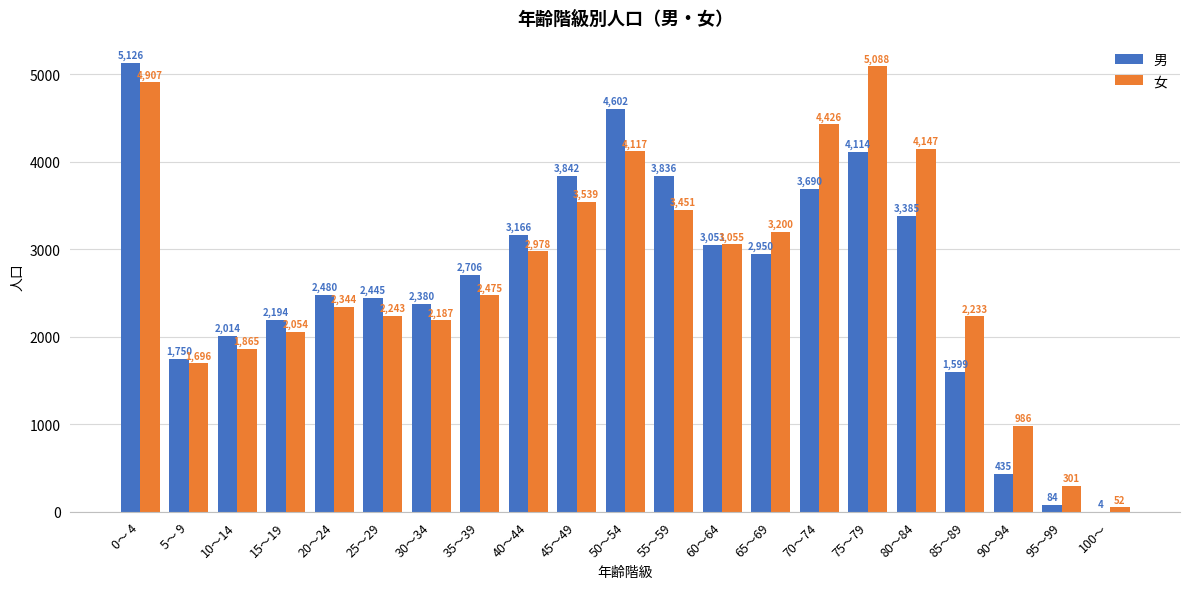

What is the difference between the 女 values at 15～19 and 5～ 9?

358